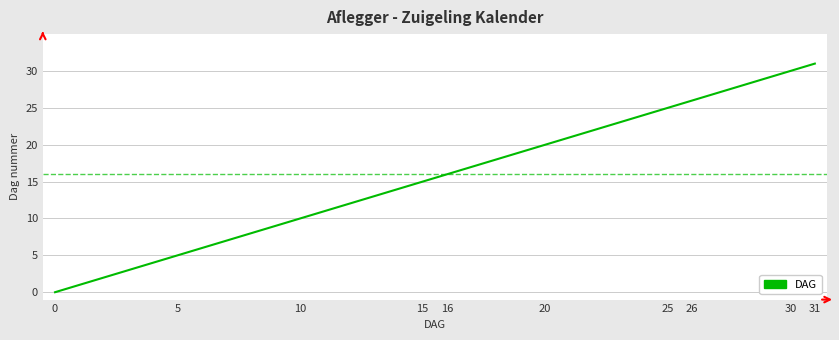

What is the greatest value displayed?

31